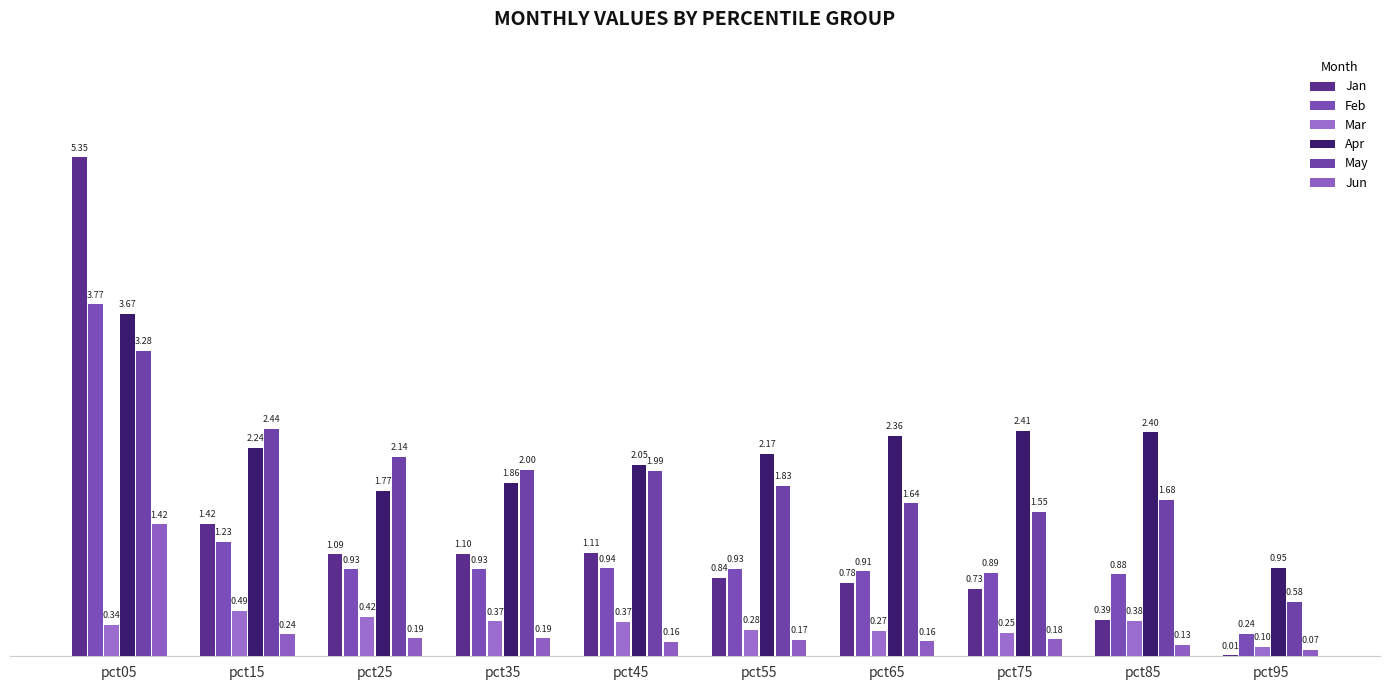

Does the chart contain stacked bars?

No